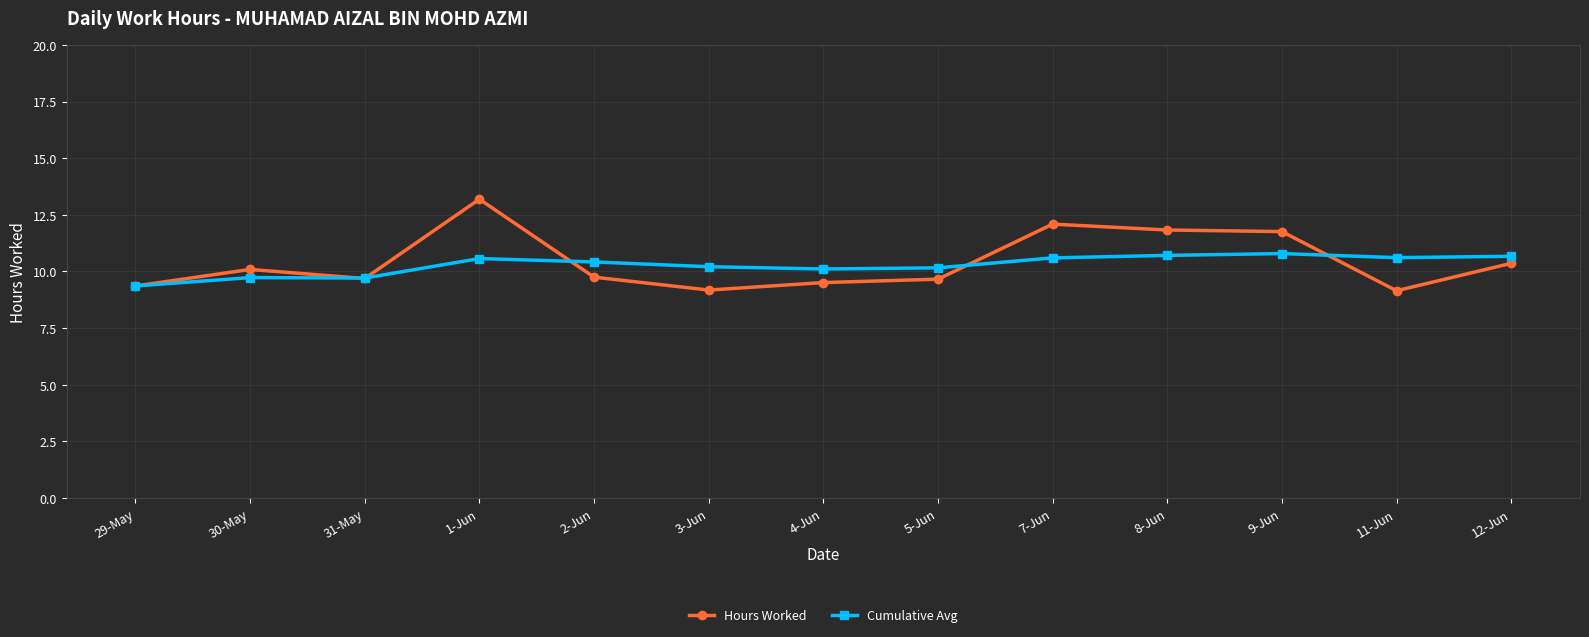

True or false: Cumulative Avg and Hours Worked cross at least once.

True